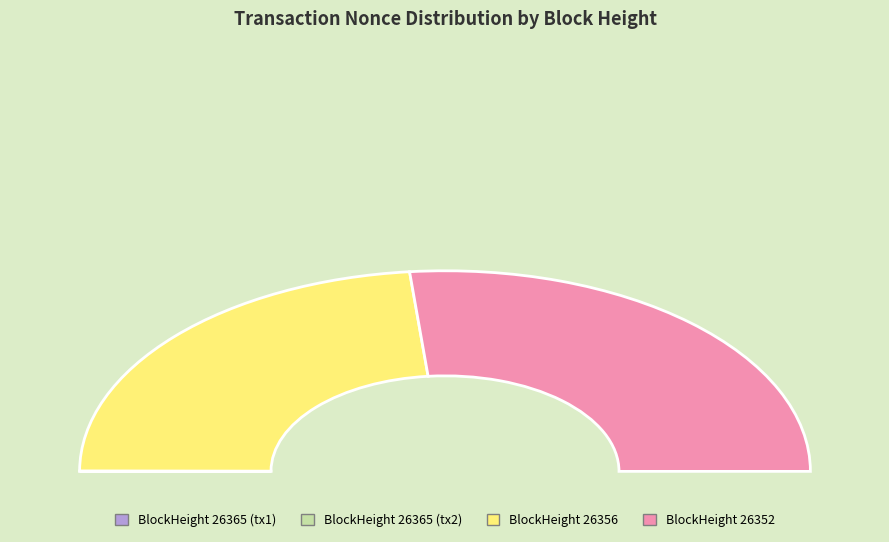

Which slice represents more than half of the pie?

26352 (Nonce:687)